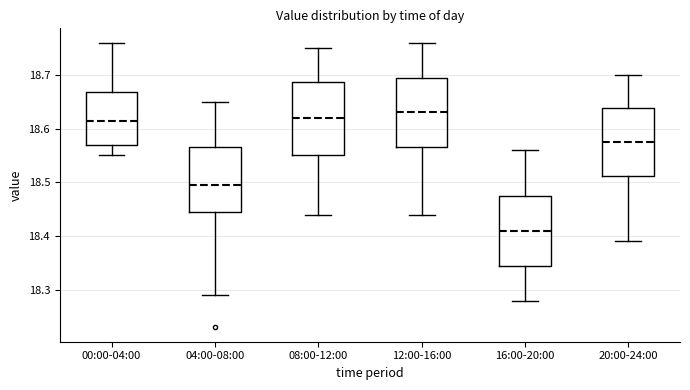

Which box has the lowest median line?

16:00-20:00